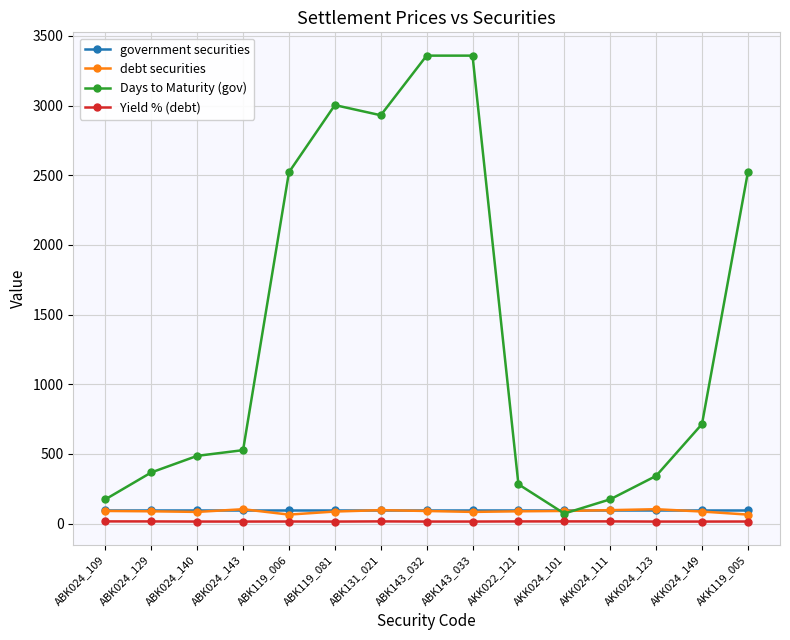

What is the minimum value shown in the chart?

14.3